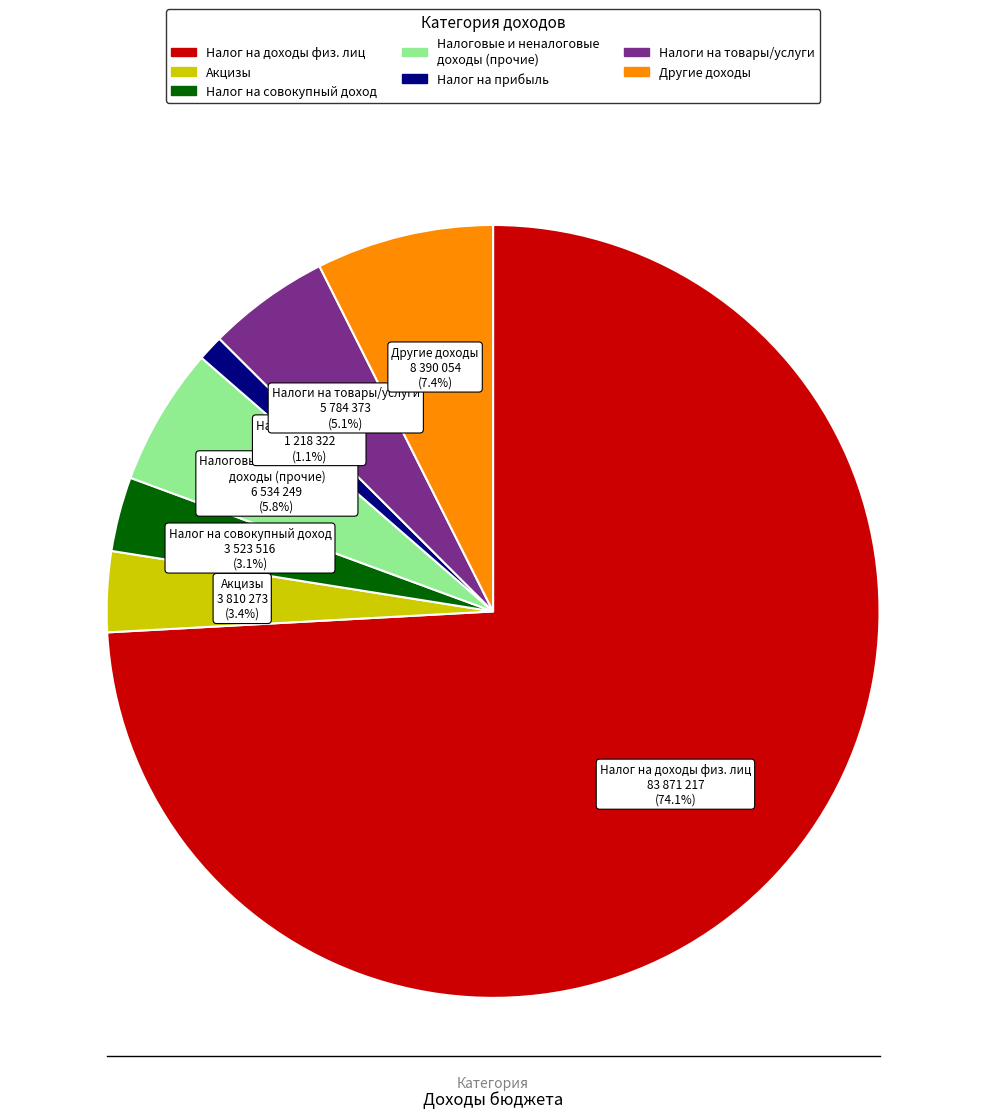

Is there a majority slice in this chart?

Yes